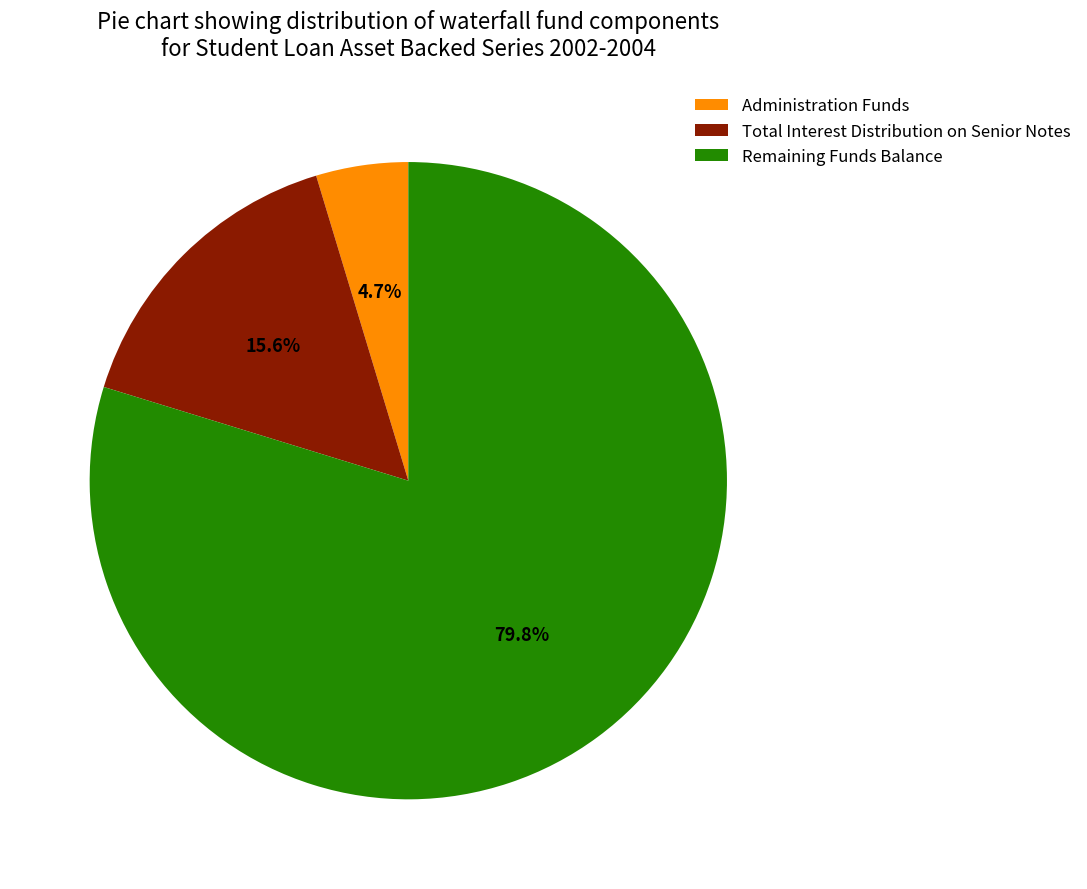

The Remaining Funds Balance slice represents 93% of the pie. True or false?

False